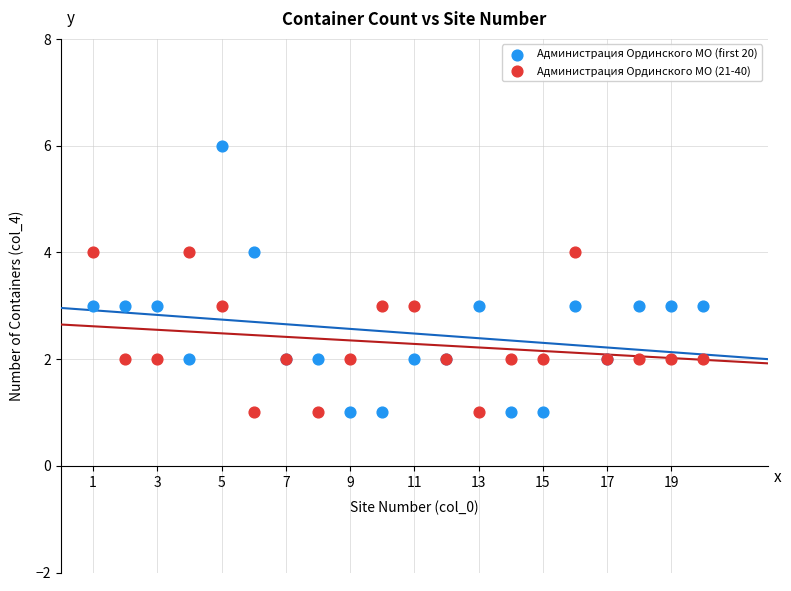

Which series has the widest spread of Y values?

Администрация Ординского МО (first 20)